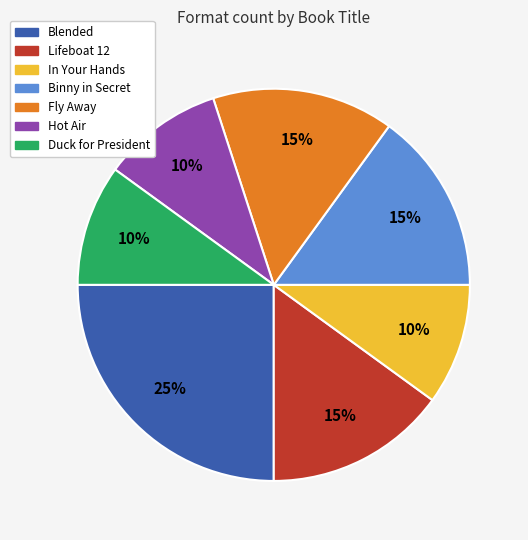

Count the number of slices in the pie.

7